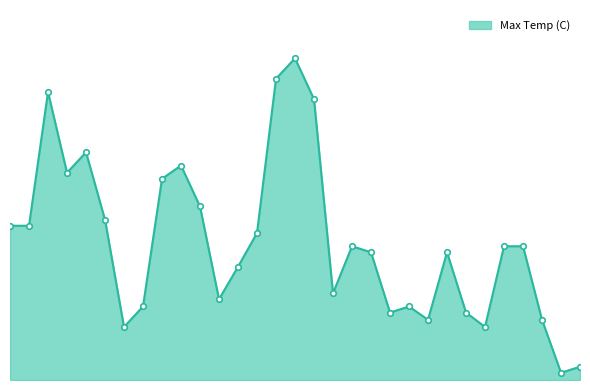

What is the average value?

11.5